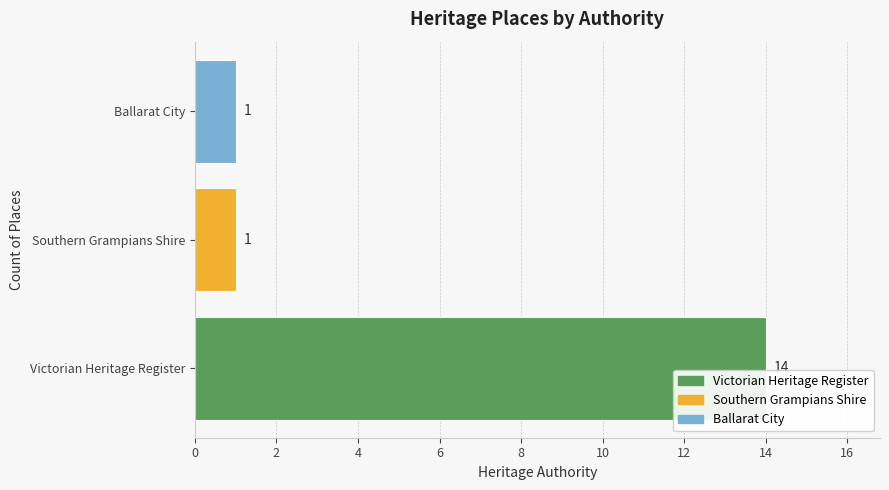

Is it true that the value at Southern Grampians Shire is 1?

True